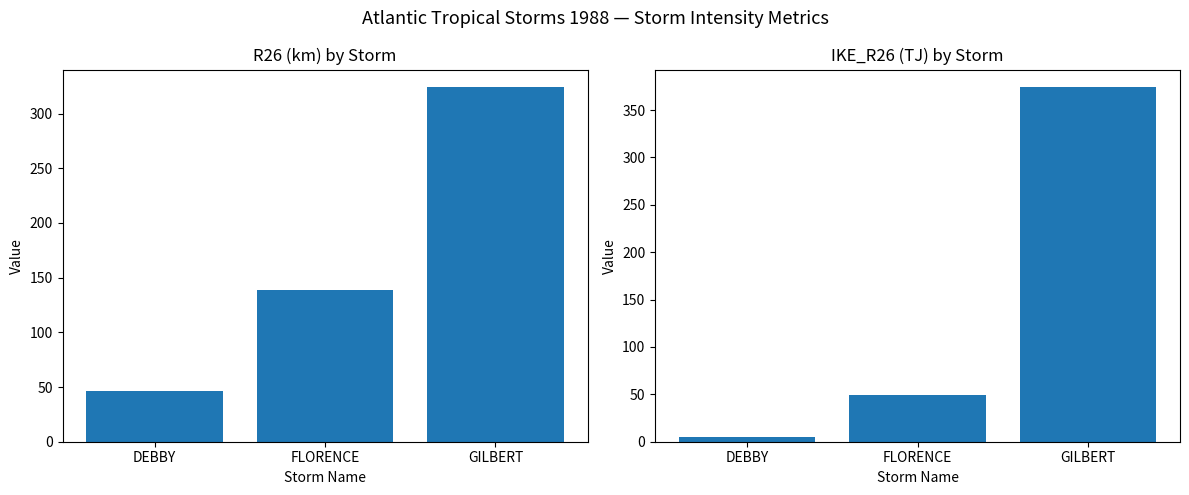

What is the difference between the highest and lowest values at GILBERT?

50